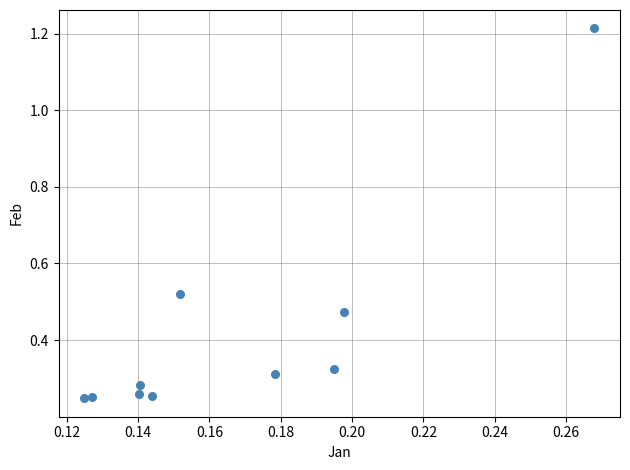

What is the average Y value?

0.4